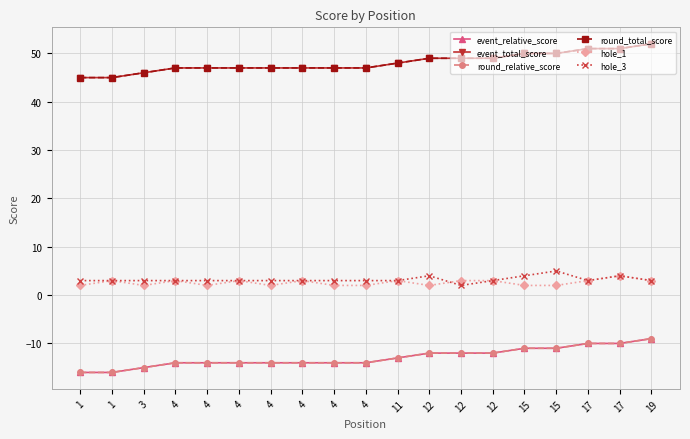

What is the value of the event_relative_score point at the 14th from the left?

-12